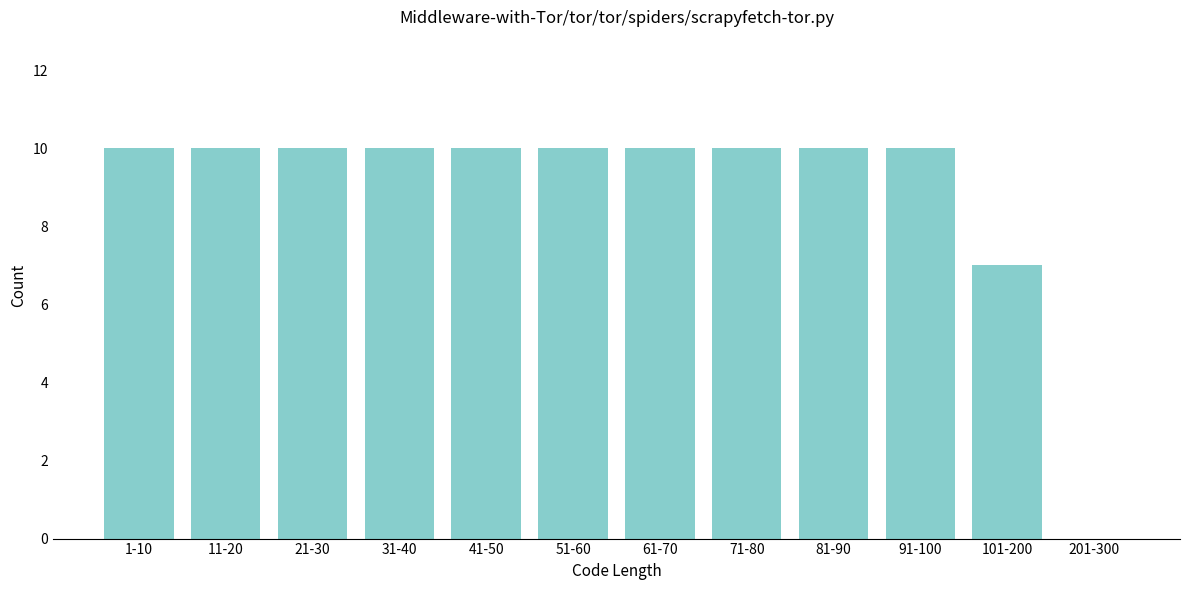

Reading left to right, extract all data points from this chart.

1-10=10	11-20=10	21-30=10	31-40=10	41-50=10	51-60=10	61-70=10	71-80=10	81-90=10	91-100=10	101-200=7	201-300=0